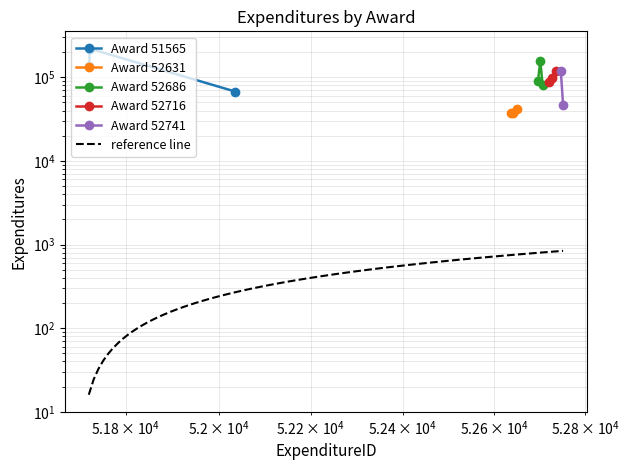

What is the average value of the Award 52631 series?

38903.0